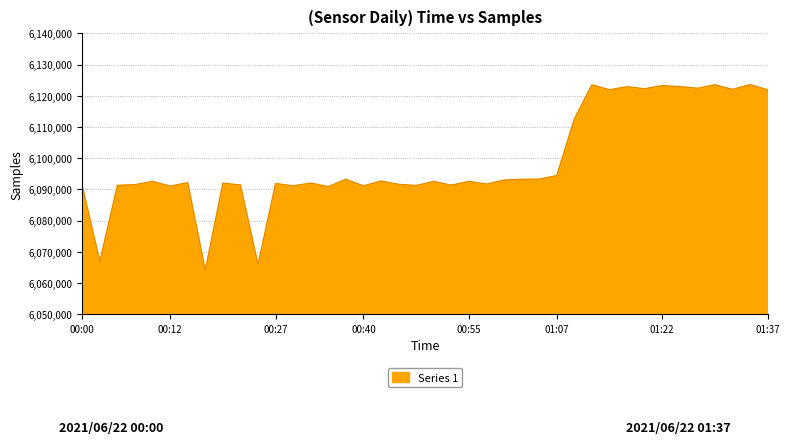

What is the greatest value displayed?

6123574